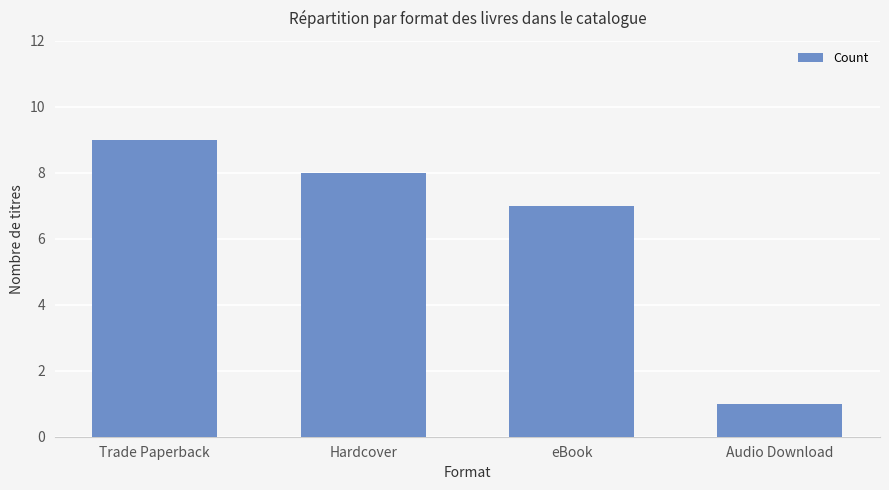

Are the bars horizontal?

No